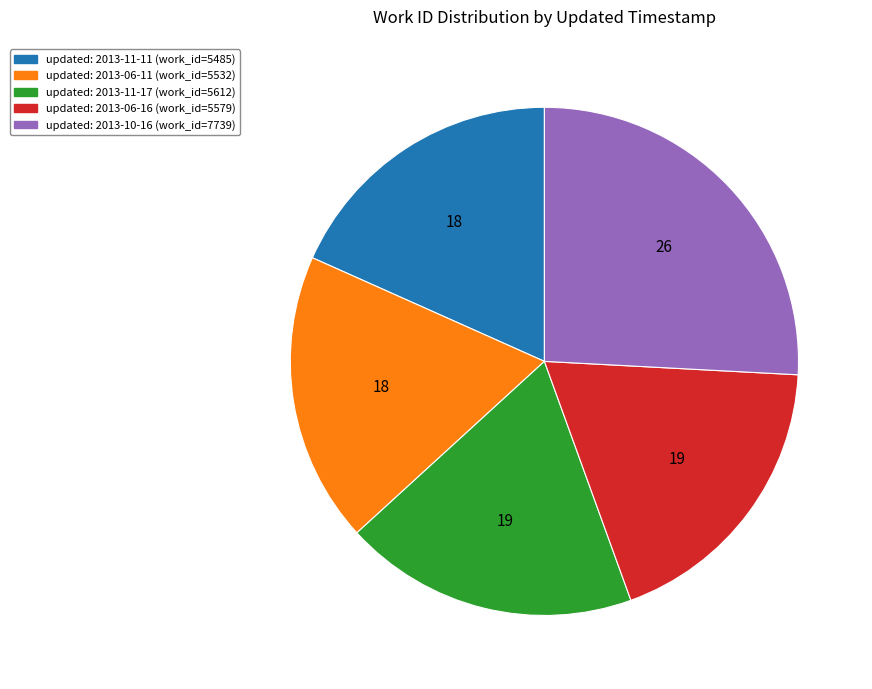

Is there any slice that represents more than half of the pie?

No